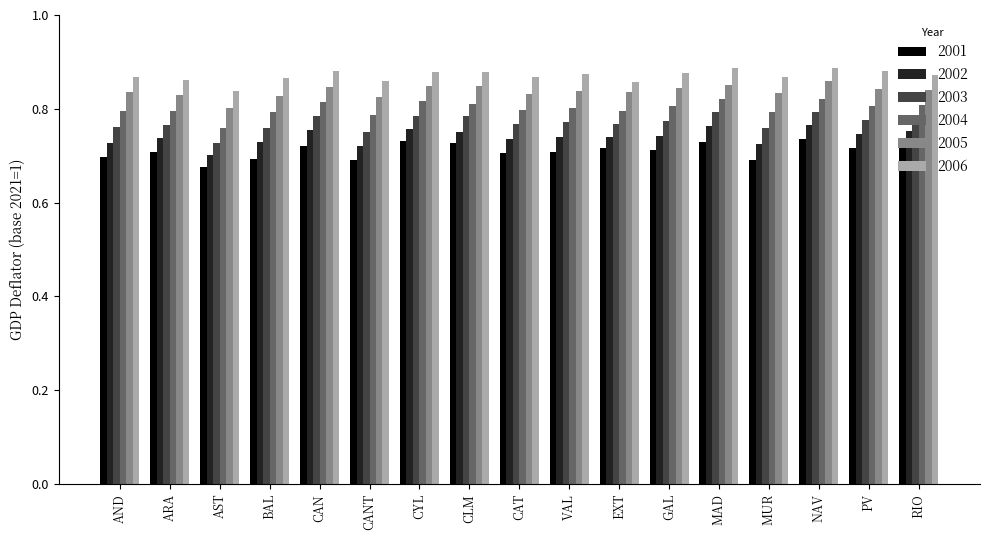

Rank the series by their maximum value, from lowest to highest.

2001, 2002, 2003, 2004, 2005, 2006